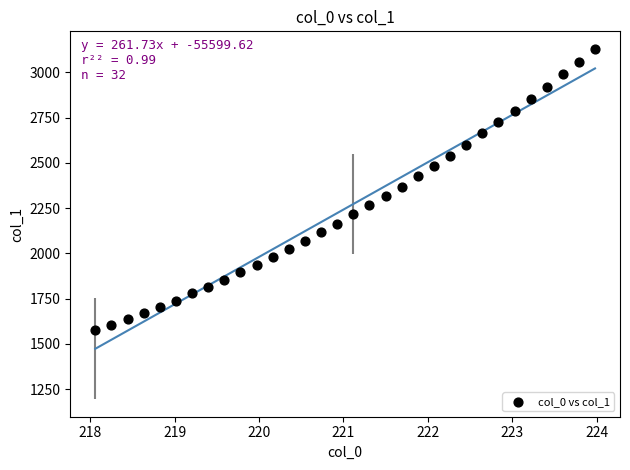

What is the range of X values (max minus min)?

5.9